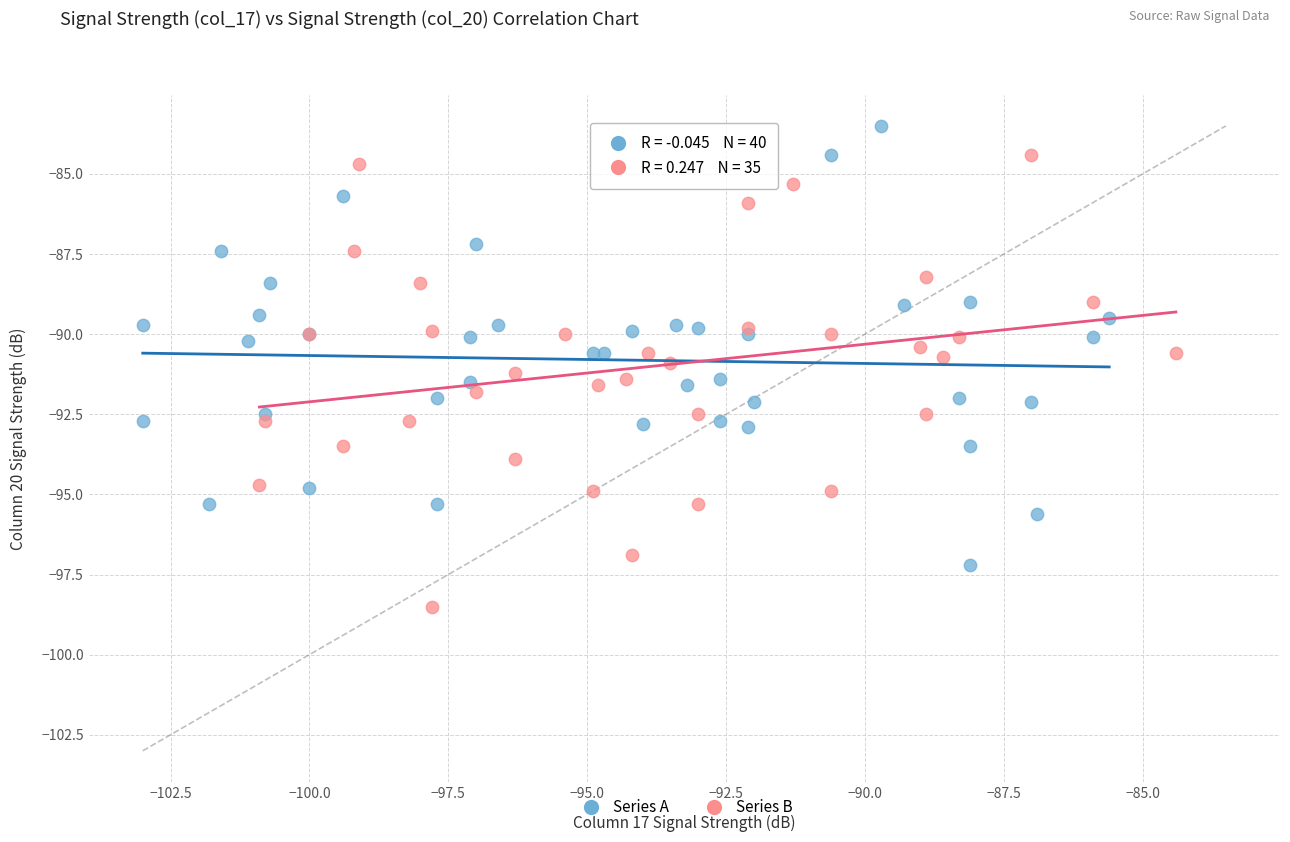

Which series contains the highest Y value?

Series A